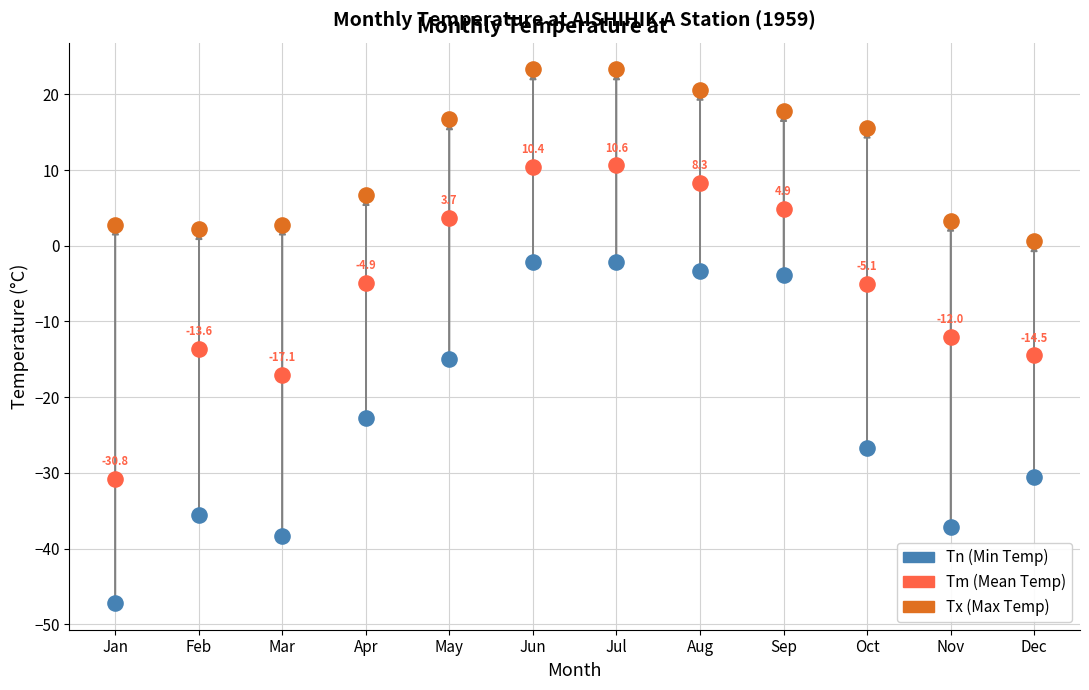

Across all data points, what is the range of Y values (max minus min)?

70.5